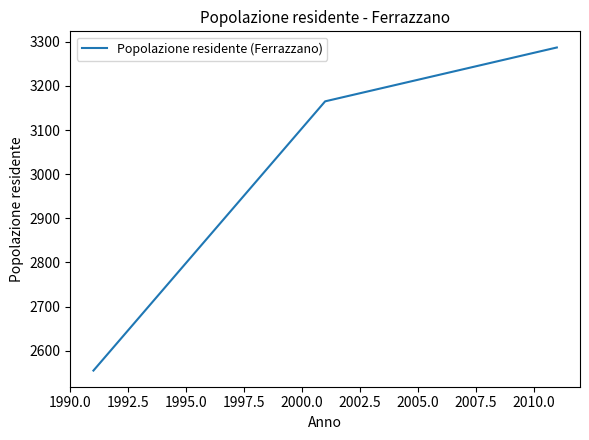

What is the minimum value shown in the chart?

2555